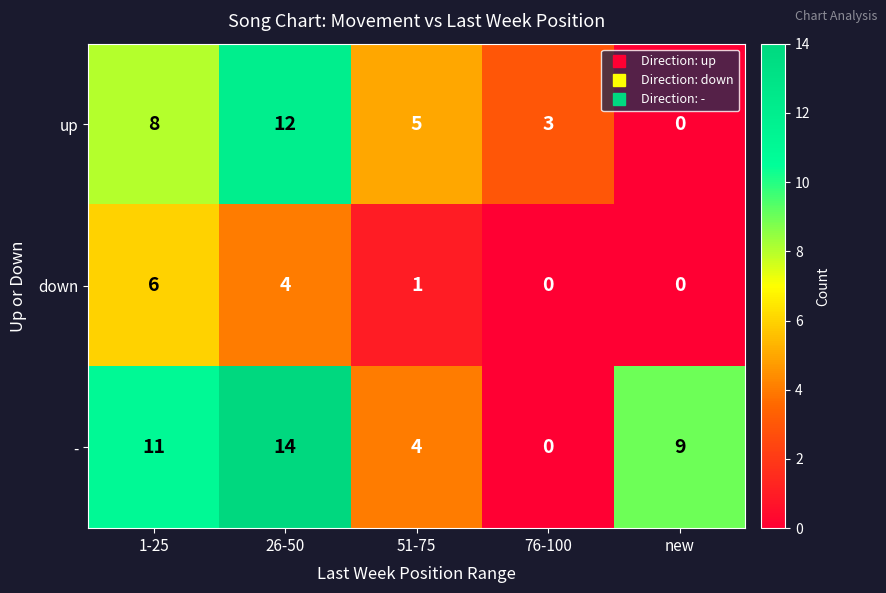

True or false: - has a value of 3 at 51-75.

False